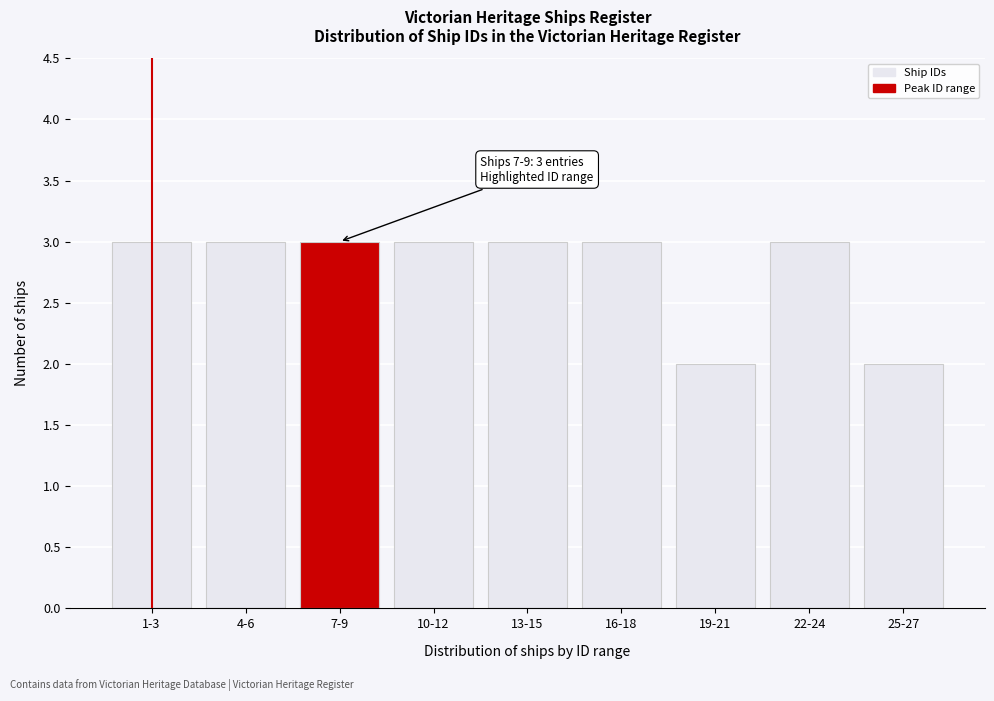

Reading left to right, list all the values displayed in this chart.

3	3	3	3	3	3	2	3	2